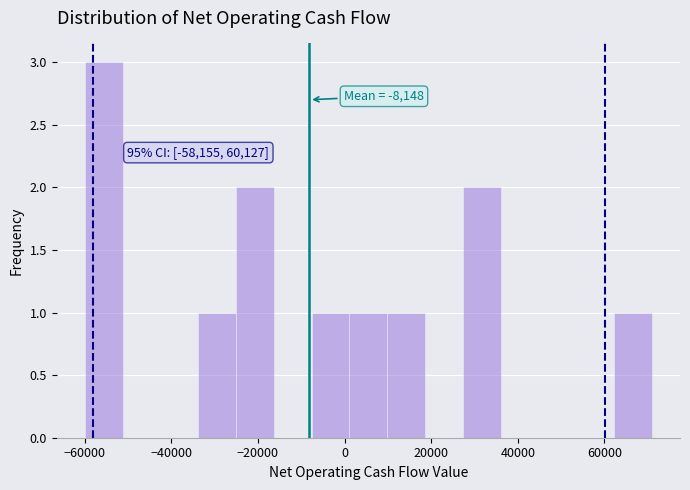

Which range on the x-axis has the tallest bar?

-60000 to -52000